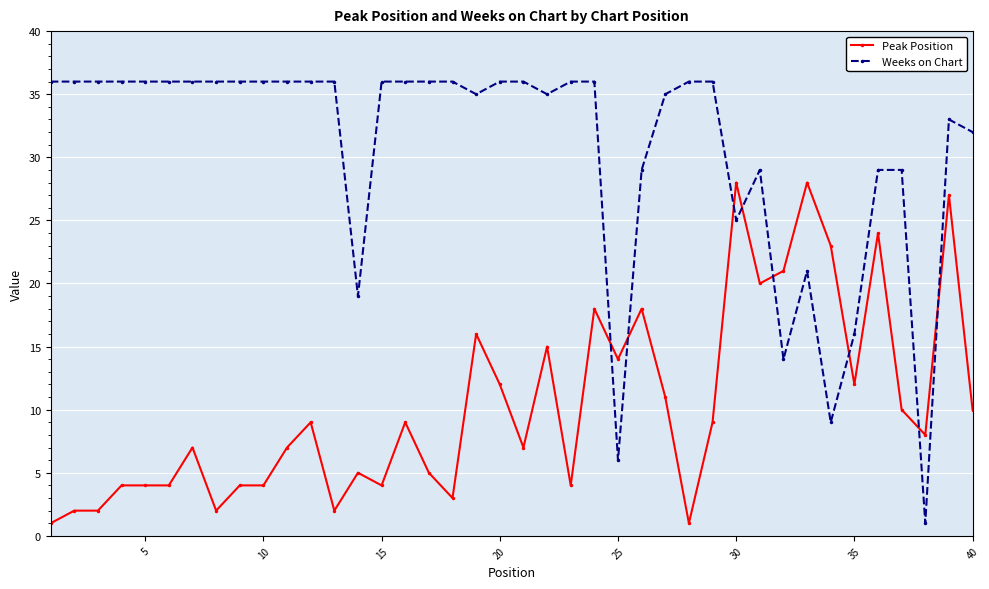

How many distinct data groups are displayed?

2